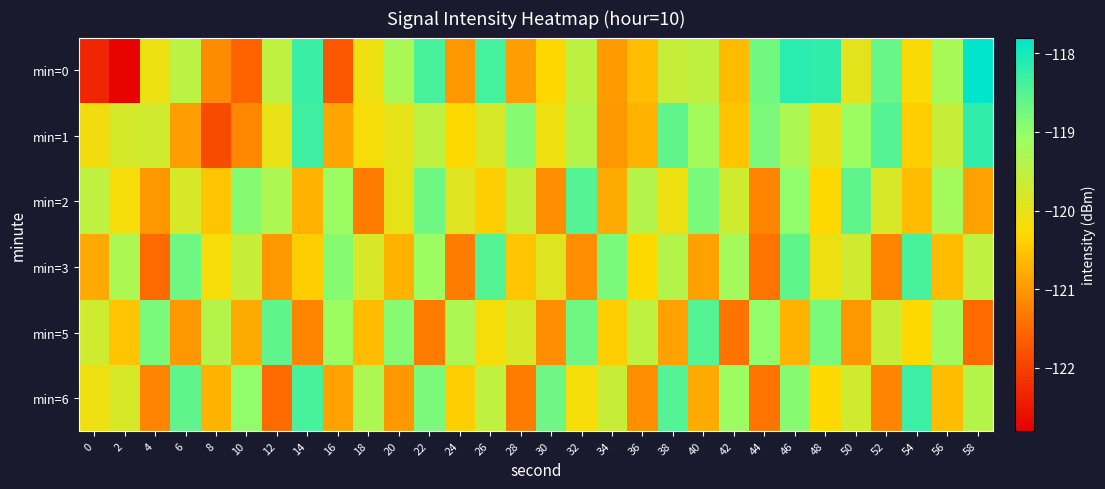

Which category has the lowest value across all series?

2